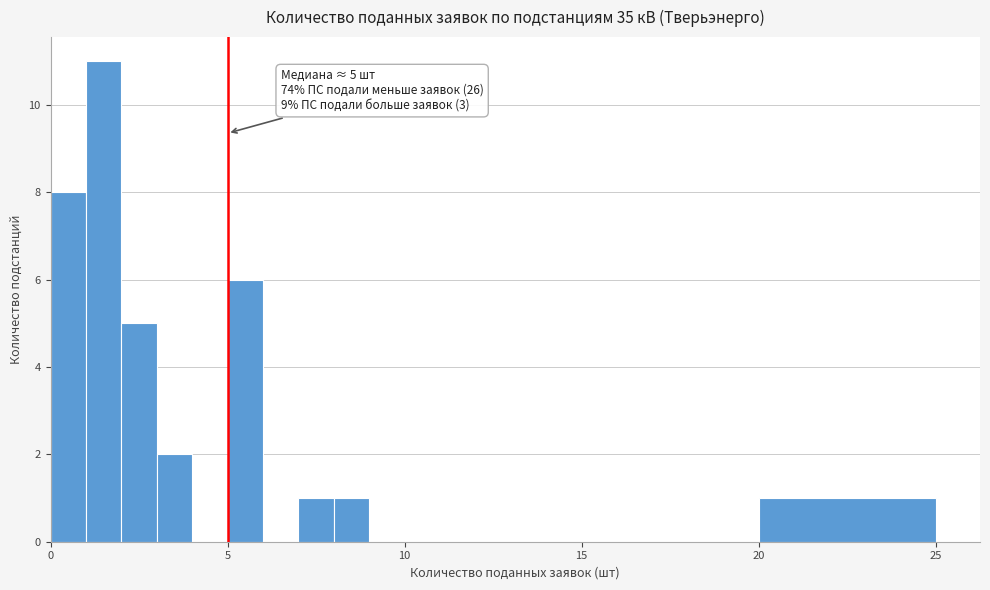

Around what value on the x-axis is the tallest bar? Give the approximate position of its centre, as read against the axis.

1.5